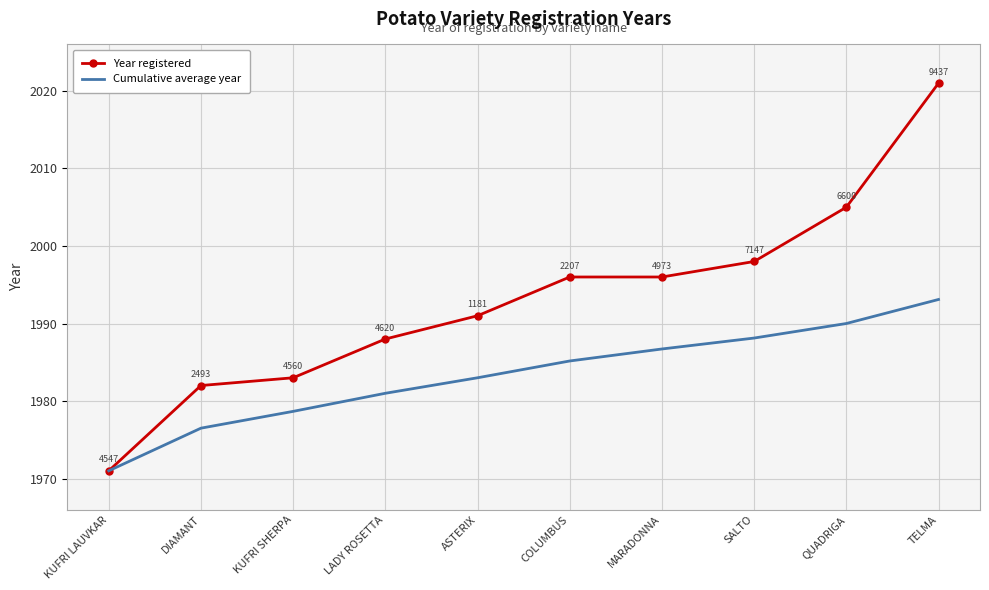

Is the value of Year registered at LADY ROSETTA greater than the value of Cumulative average year at KUFRI SHERPA?

Yes